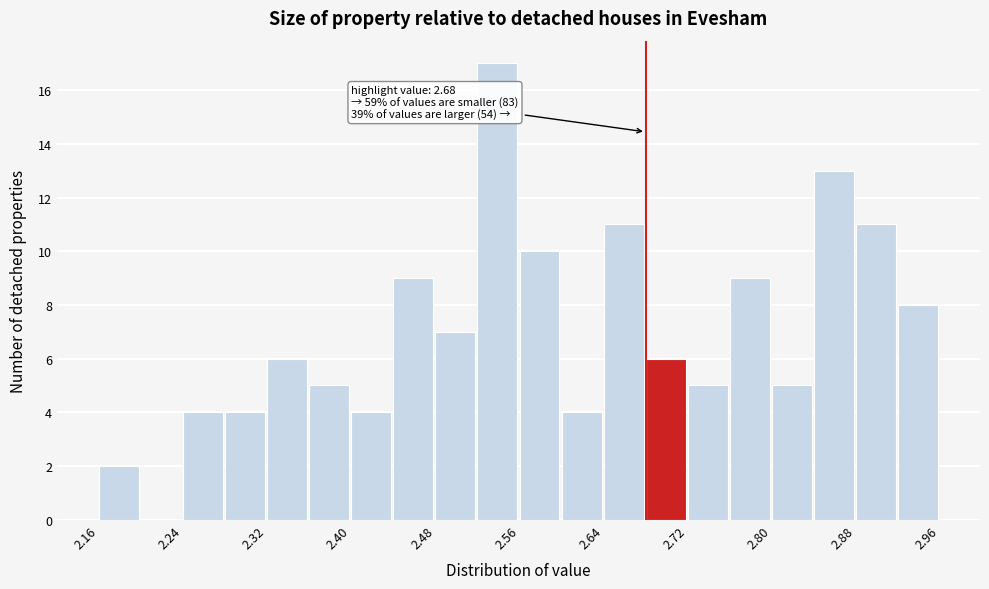

Over which range of the x-axis is the bar tallest?

2.52 to 2.56